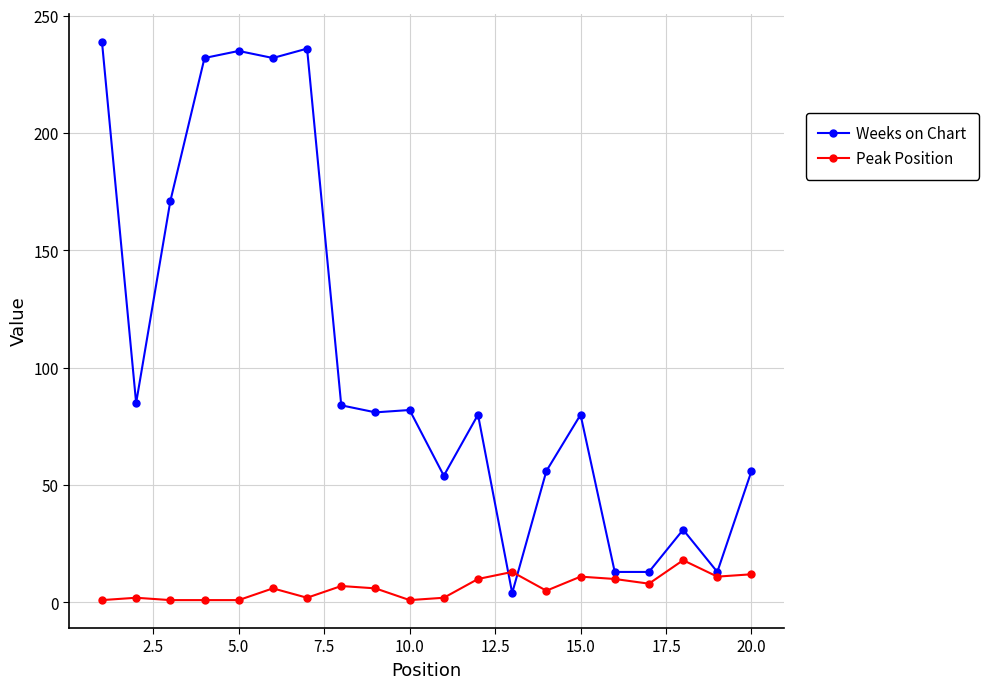

Which series has the largest range (max minus min)?

Weeks on Chart